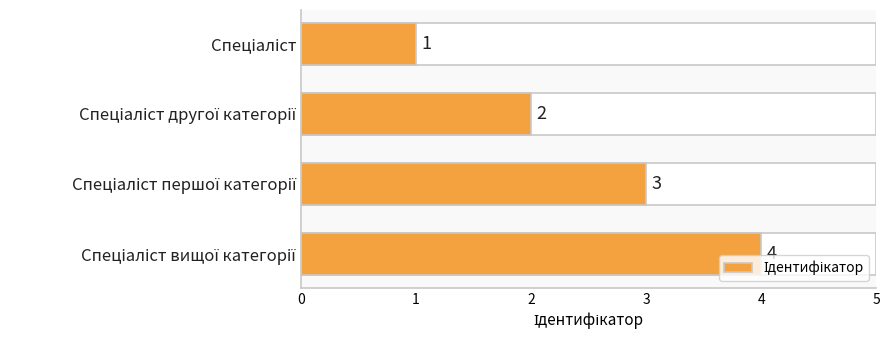

What is the value of the 3rd bar from the top?

3